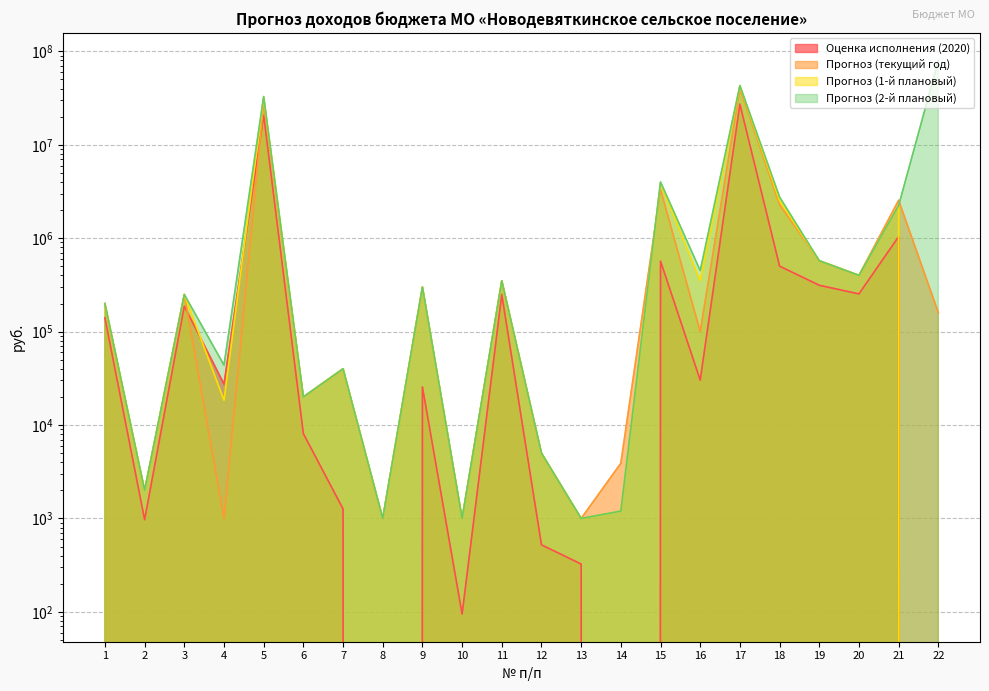

How many data points in Прогноз (2-й плановый) are above 300000?

10